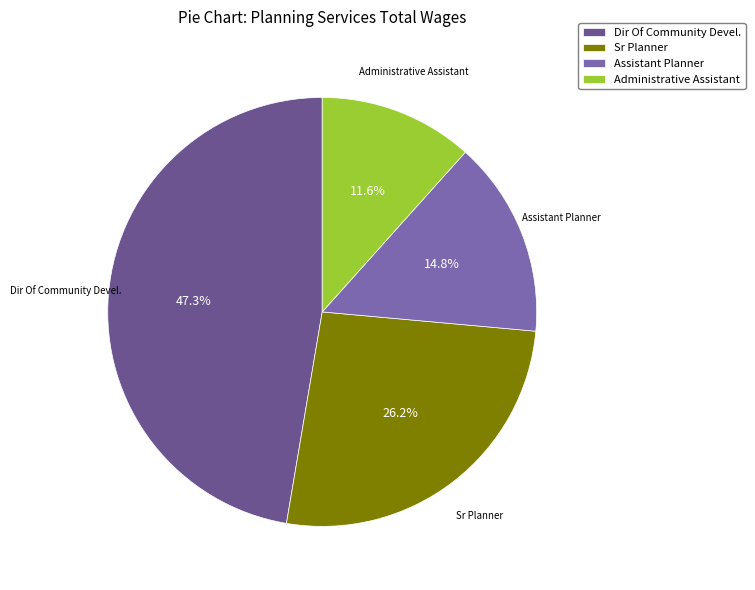

True or false: Dir Of Community Devel. accounts for 47% of the total.

True